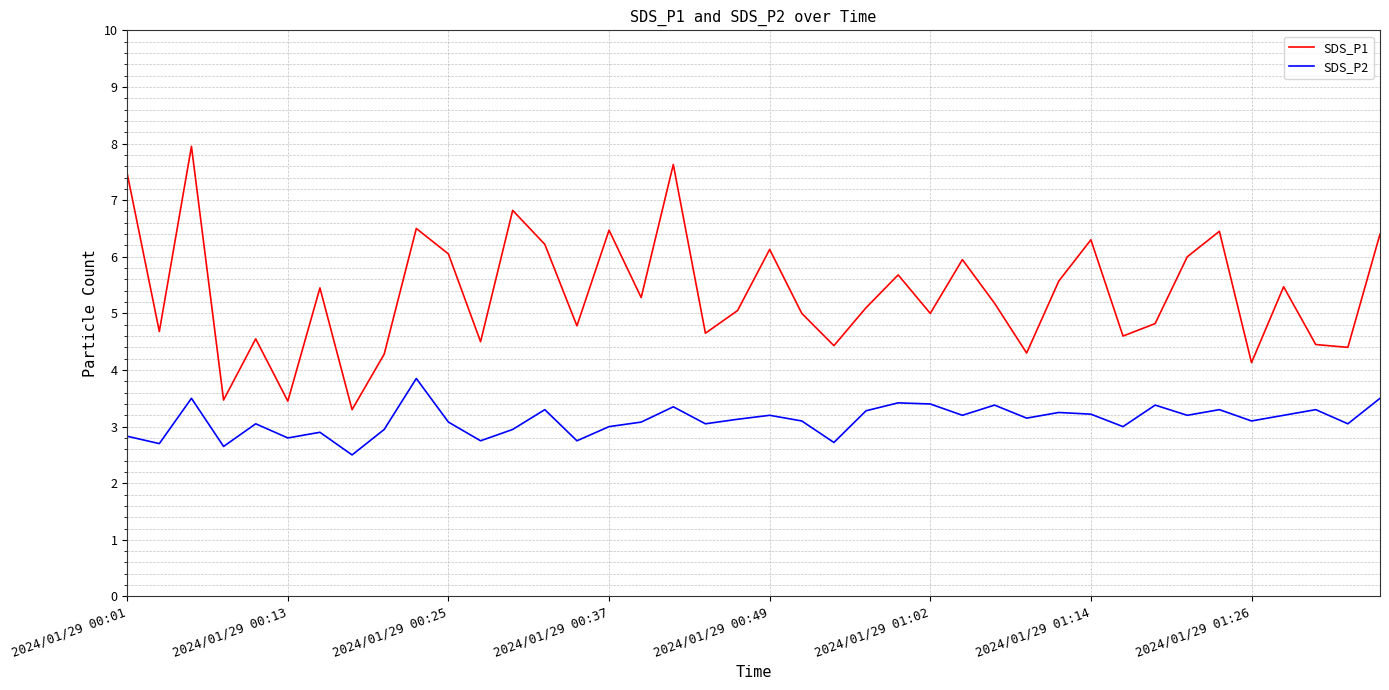

List the series in order of their overall mean, highest first.

SDS_P1, SDS_P2